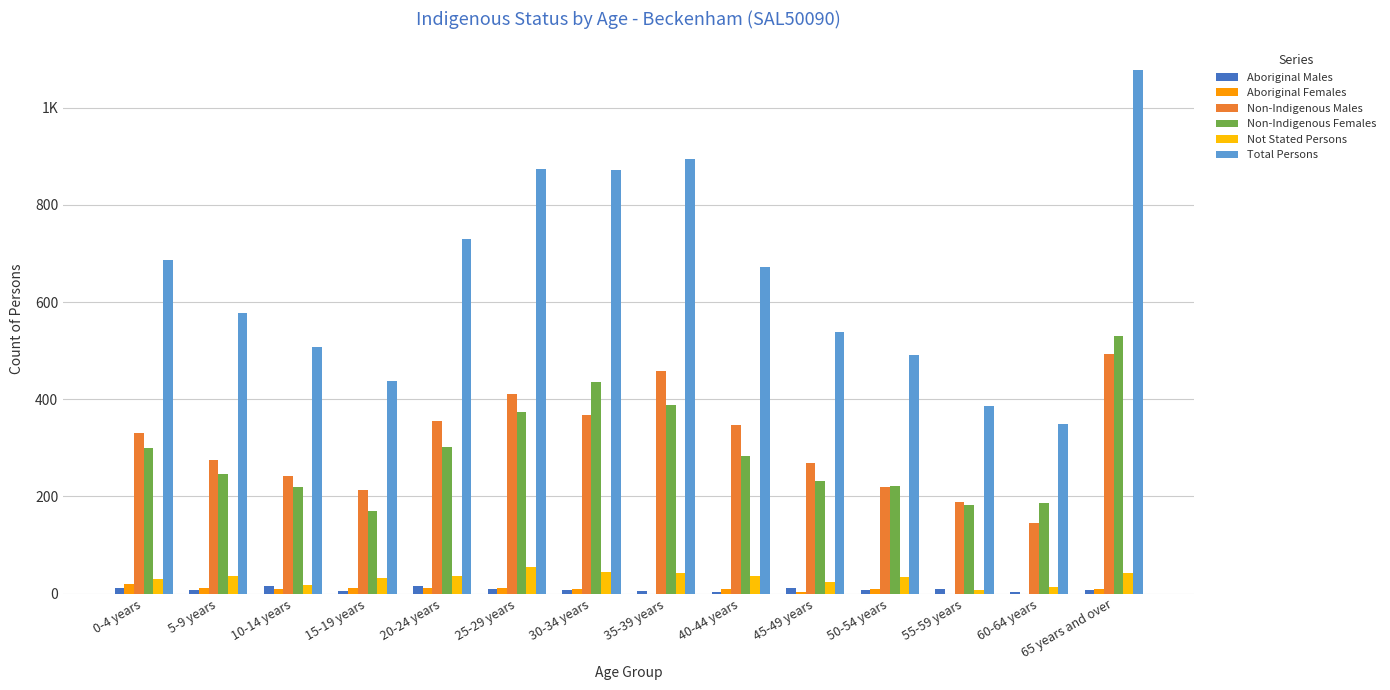

What is the maximum value shown in the chart?

1077